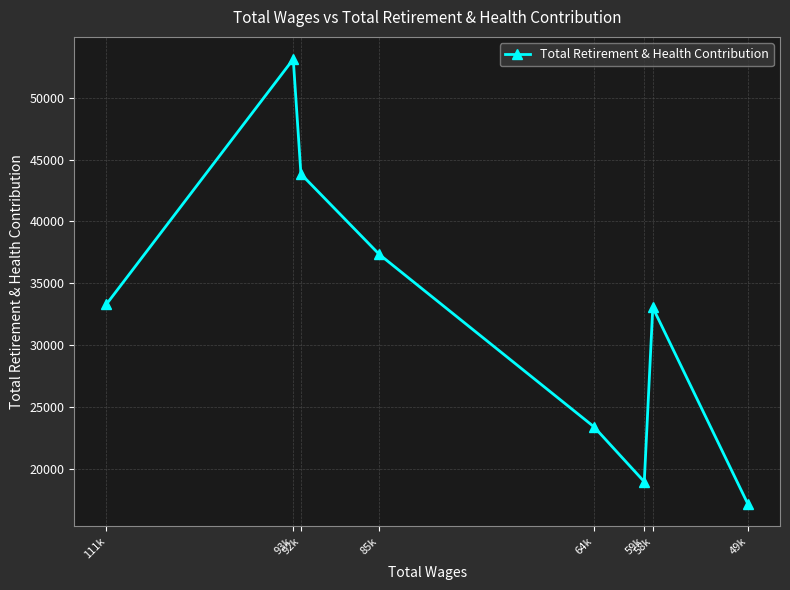

List the labels in order of value, smallest first.

49k, 59k, 64k, 58k, 111k, 85k, 92k, 93k